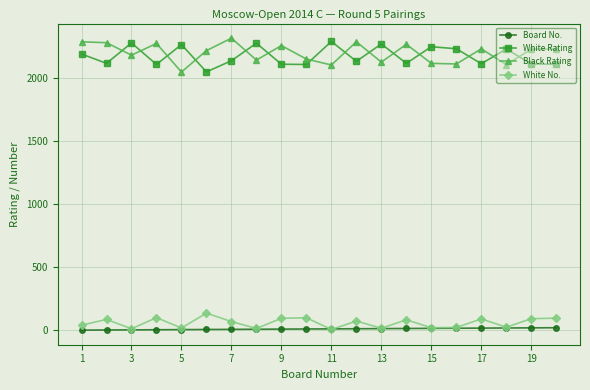

At how many categories does at least one series exceed 1411?

20